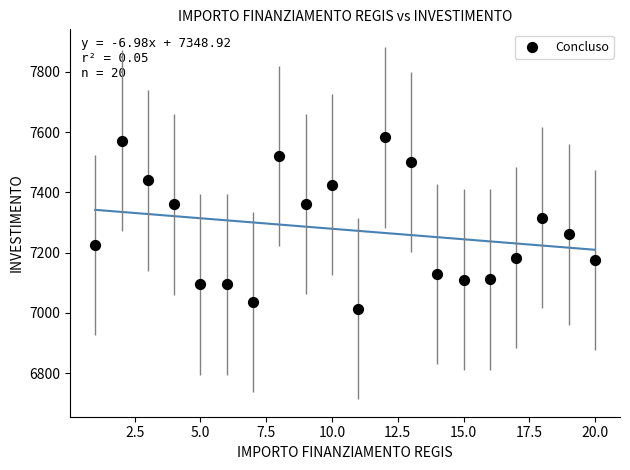

What is the range of X values (max minus min)?

19.0